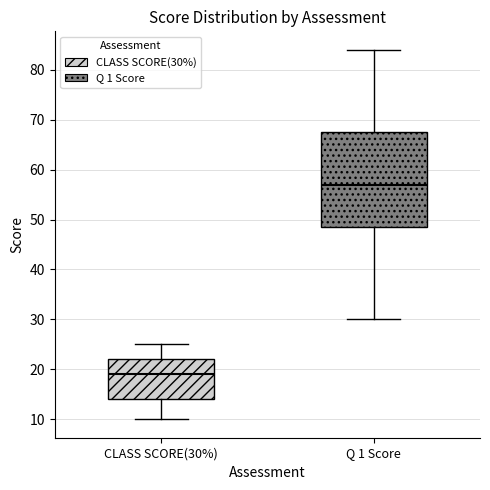

Where is the upper edge of the box for CLASS SCORE(30%) on the y-axis? The values are not printed on the chart, so give them approximately, as read against the axis.

22